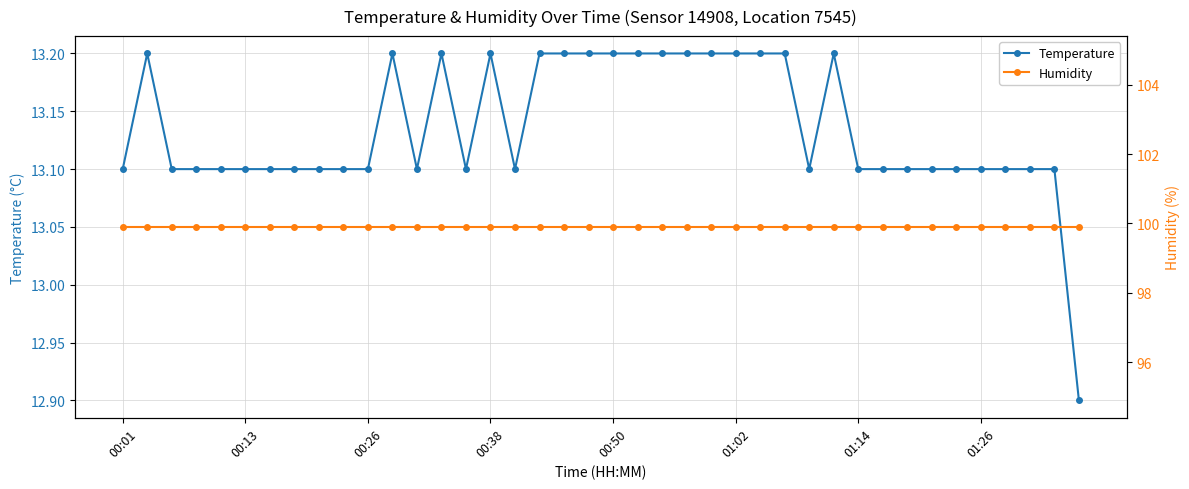

What is the maximum value shown in the chart?

99.9